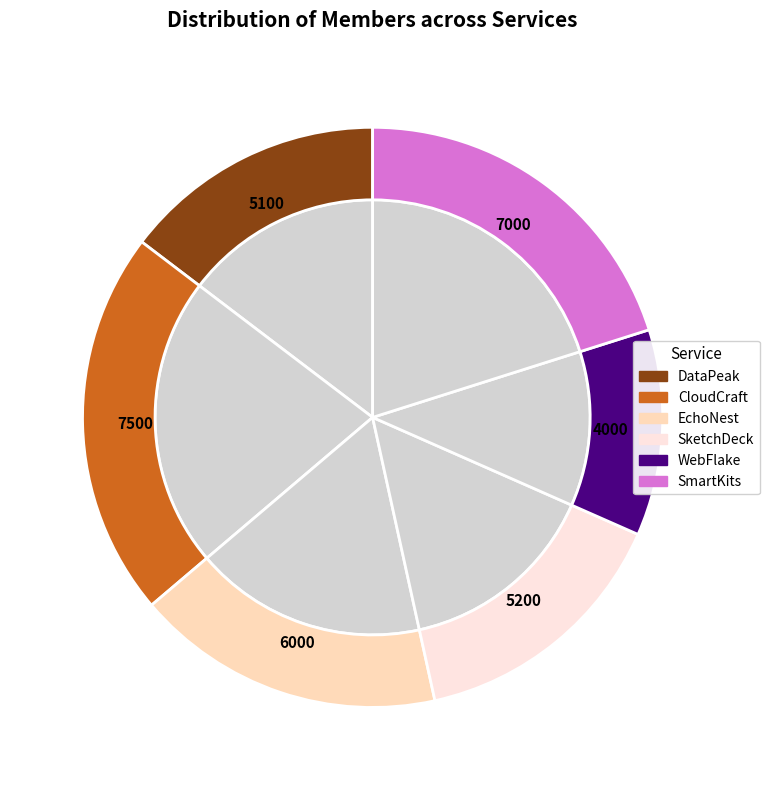

Which slice is the smallest?

WebFlake